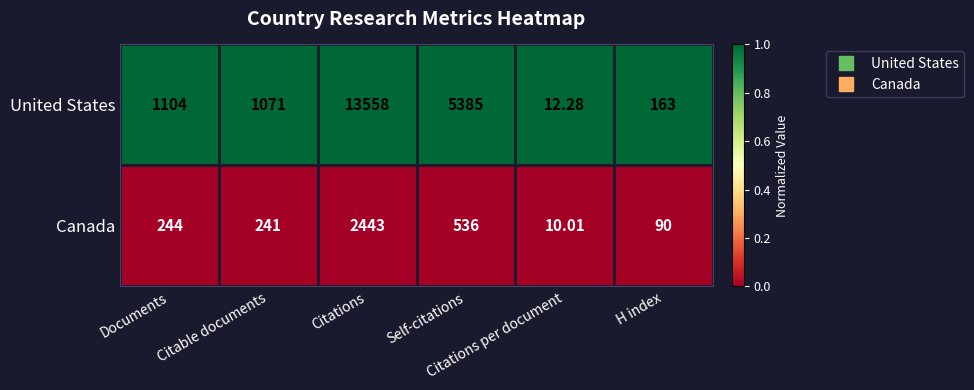

Rank the series at Citations per document from lowest to highest value.

Canada, United States